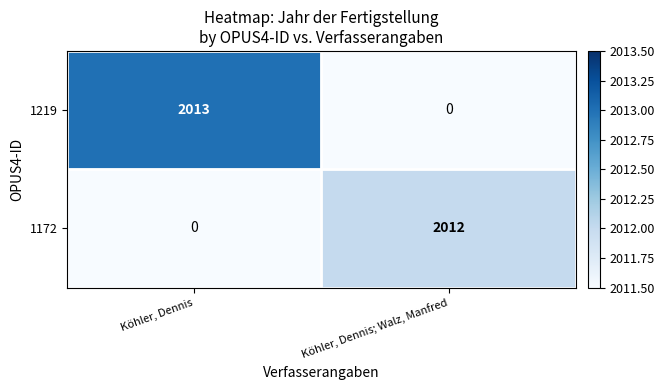

Is it true that 1172 equals 1368 at Köhler, Dennis; Walz, Manfred?

False